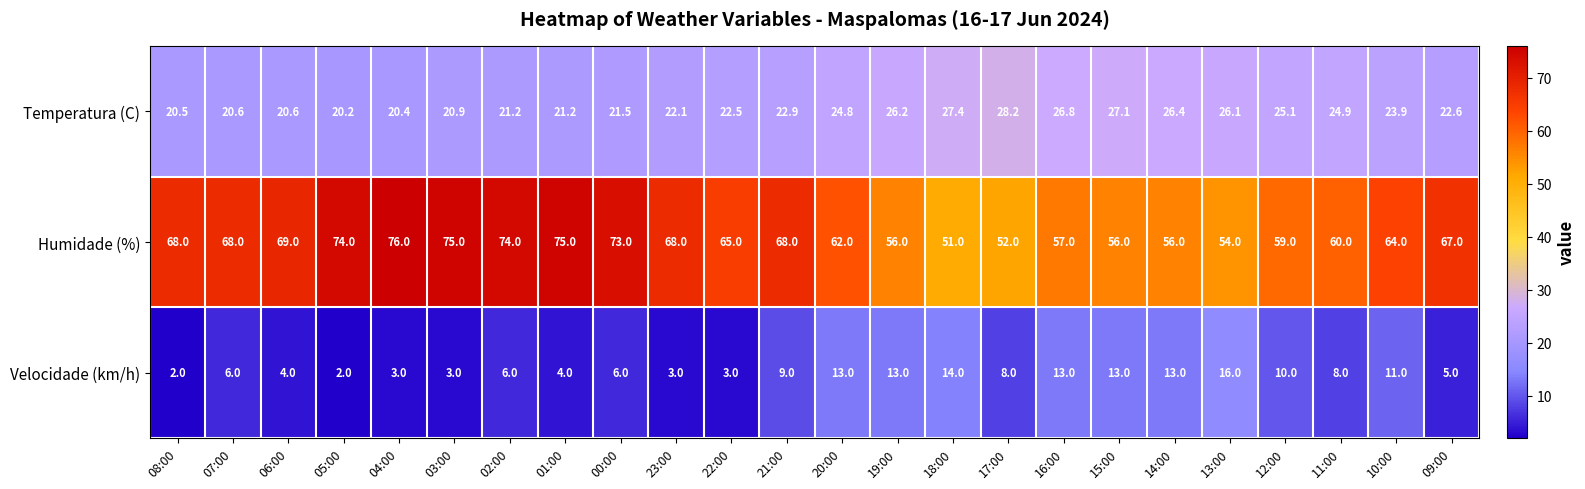

At which label is Velocidade (km/h) closest to 9?

21:00